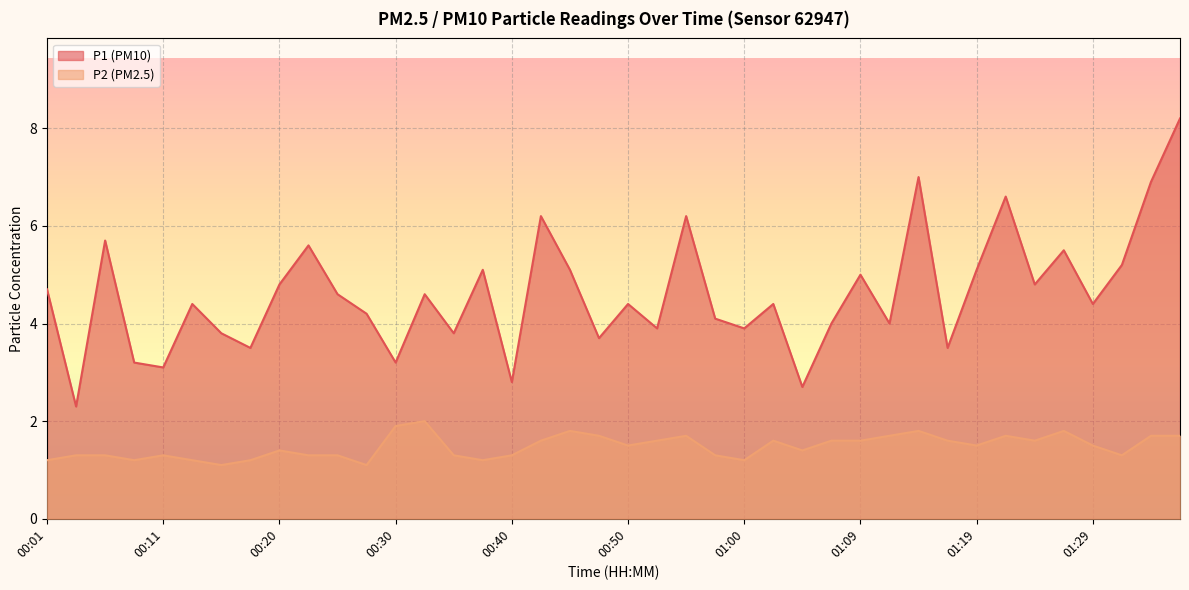

What is the difference between the maximum and minimum values in the P2 series?

0.9